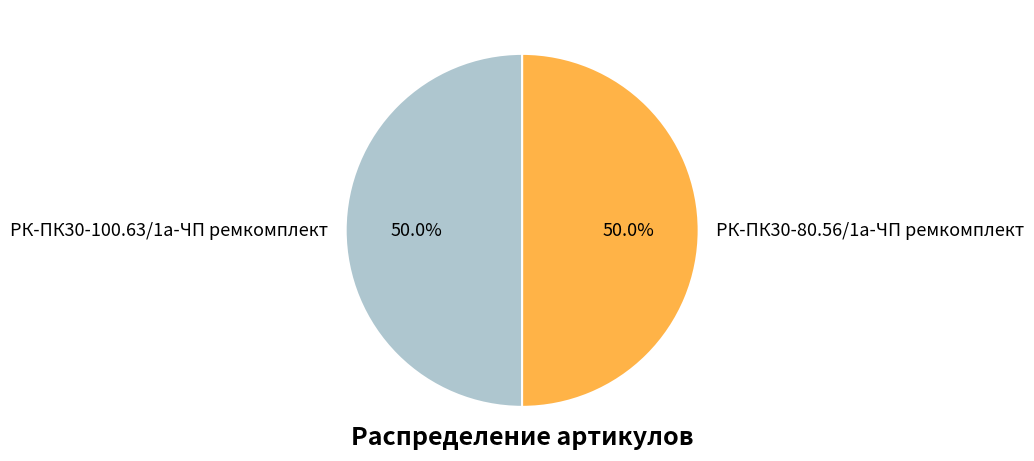

To the nearest percent, what is the average slice percentage?

50%